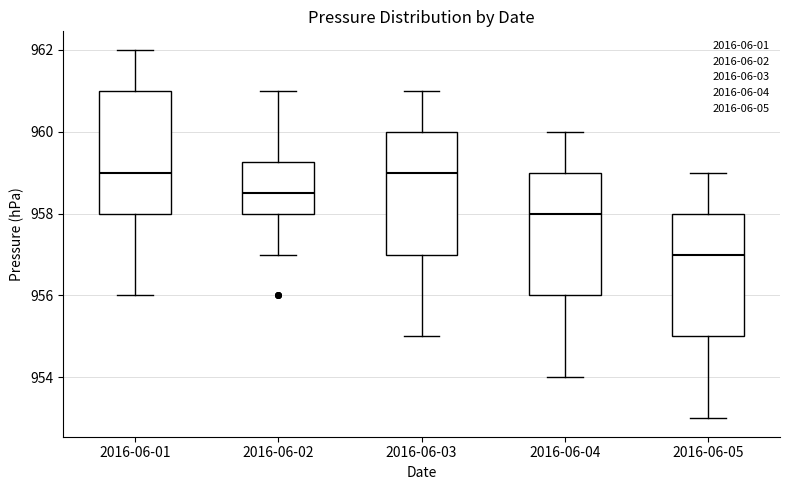

Reading left to right, transcribe this box plot: for each box, give where its median line is, the range the box spans, and where its two whiskers end, as read against the y-axis. The values are not printed on the chart, so give them approximately, as read against the axis.

2016-06-01: median 959.0, box 958.0 to 961.0, whiskers 956.0 to 962.0
2016-06-02: median 958.6, box 958.0 to 959.2, whiskers 957.0 to 961.0
2016-06-03: median 959.0, box 957.0 to 960.0, whiskers 955.0 to 961.0
2016-06-04: median 958.0, box 956.0 to 959.0, whiskers 954.0 to 960.0
2016-06-05: median 957.0, box 955.0 to 958.0, whiskers 953.0 to 959.0